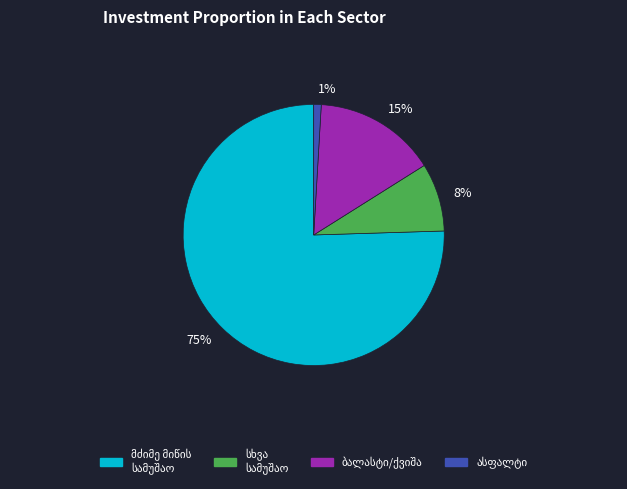

Which has a higher value, 1% or 75%?

75%